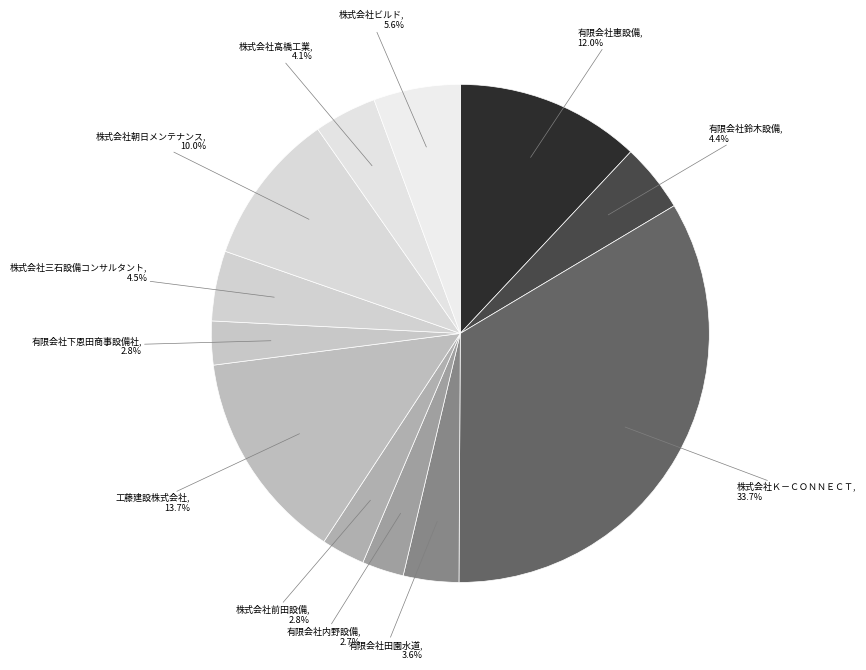

Count the number of slices in the pie.

12